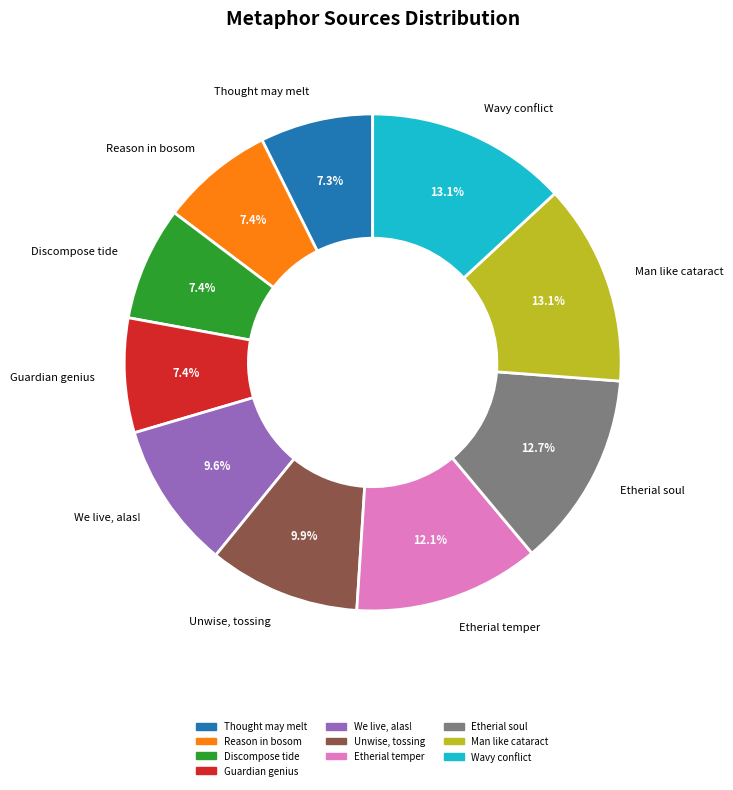

Is it true that Thought may melt is 18% of the pie?

False